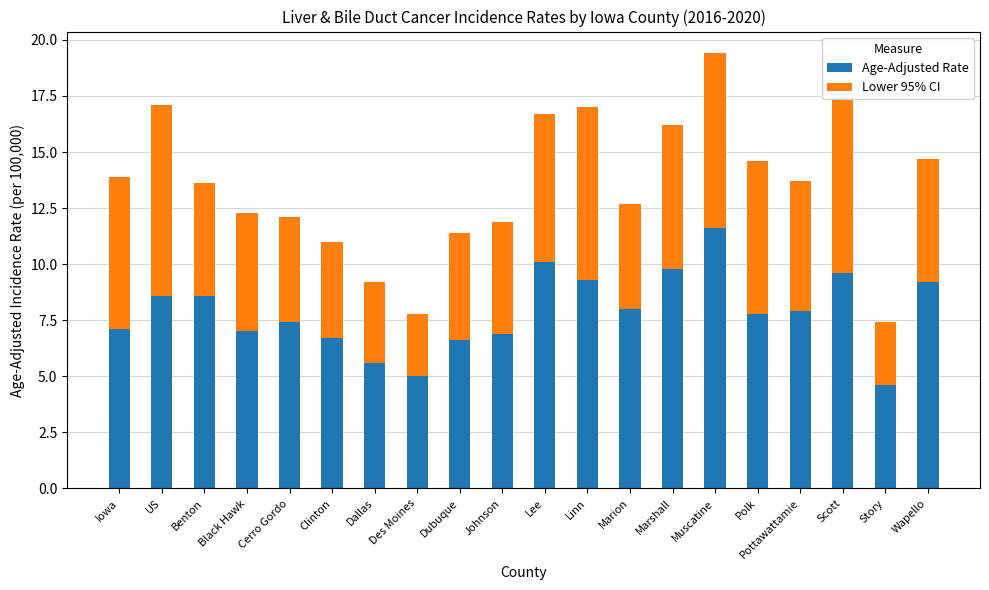

At which category is the sum across all series the highest?

Muscatine